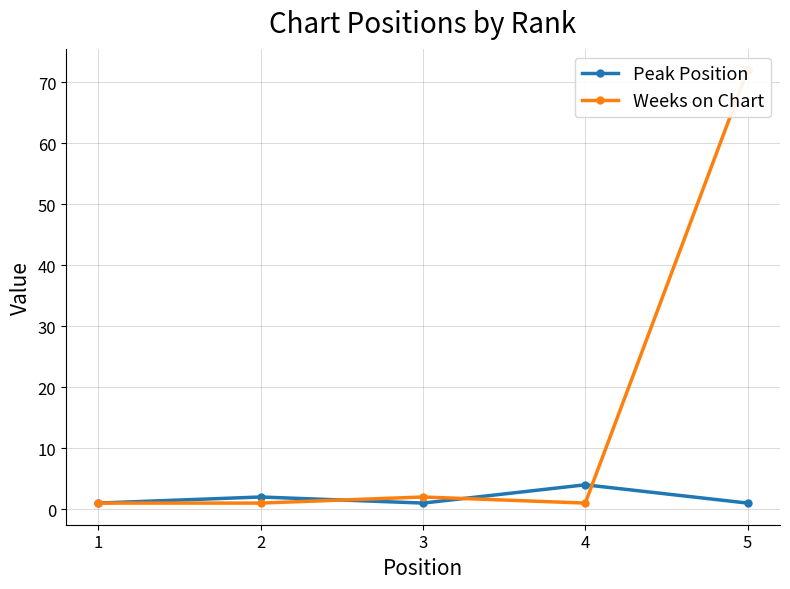

True or false: Peak Position and Weeks on Chart intersect in this chart.

True